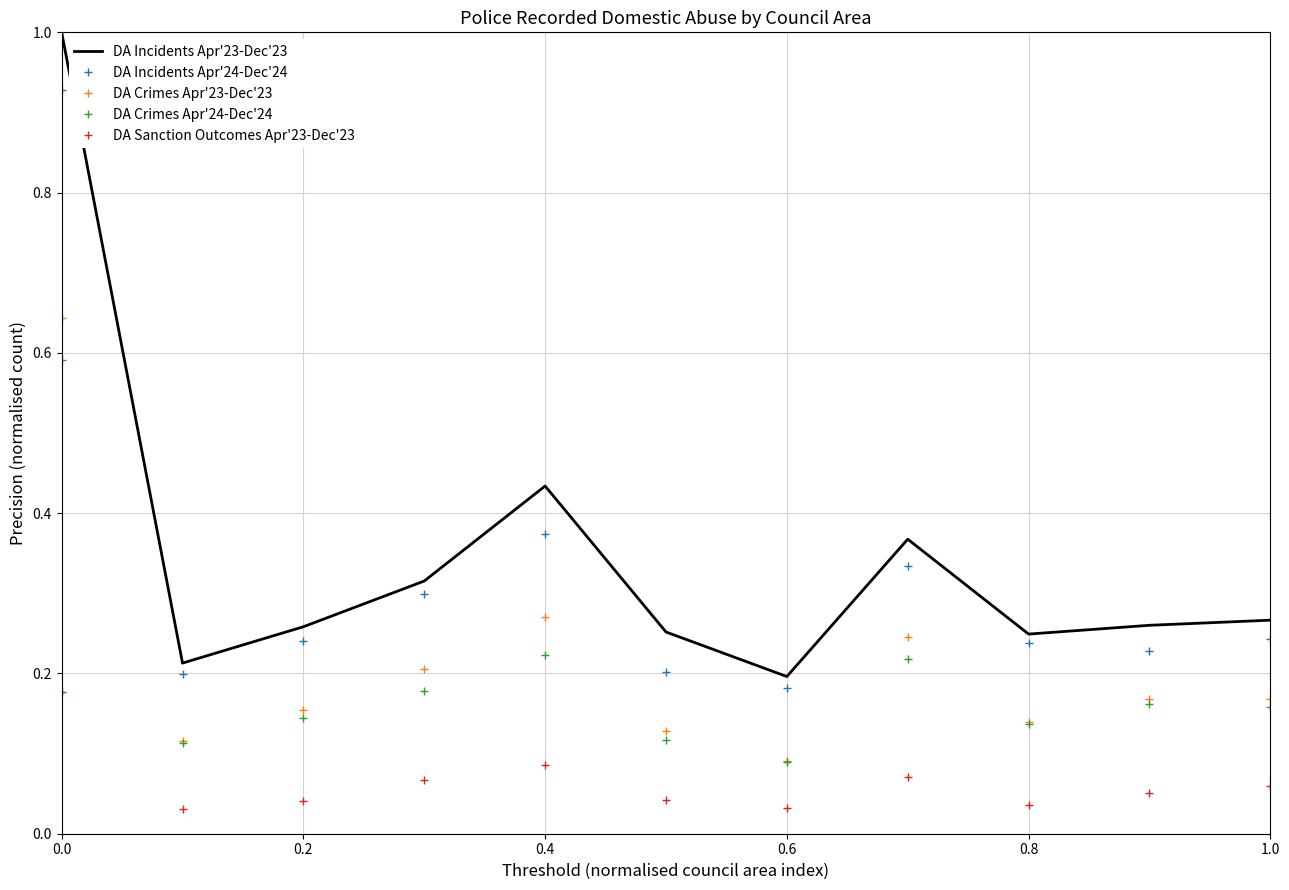

Count the DA Sanction Outcomes Apr'23-Dec'23 values in the range 0 to 1.

11